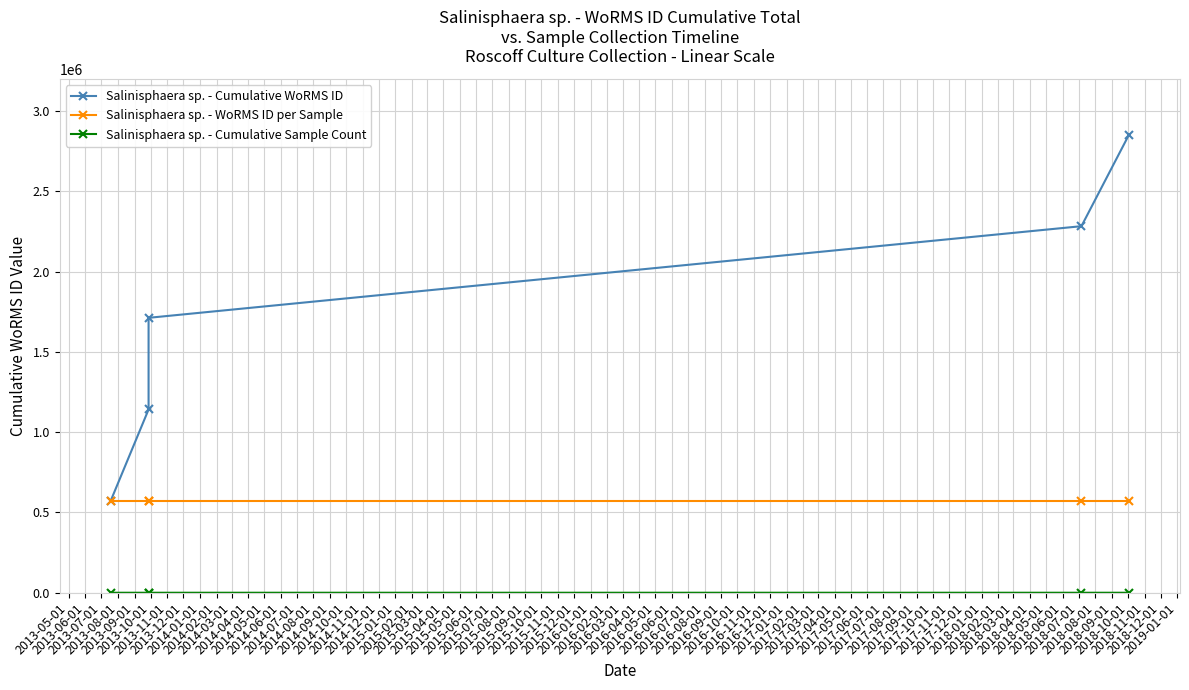

Rank the series by their maximum value, from lowest to highest.

Salinisphaera sp. - Cumulative Sample Count, Salinisphaera sp. - WoRMS ID per Sample, Salinisphaera sp. - Cumulative WoRMS ID